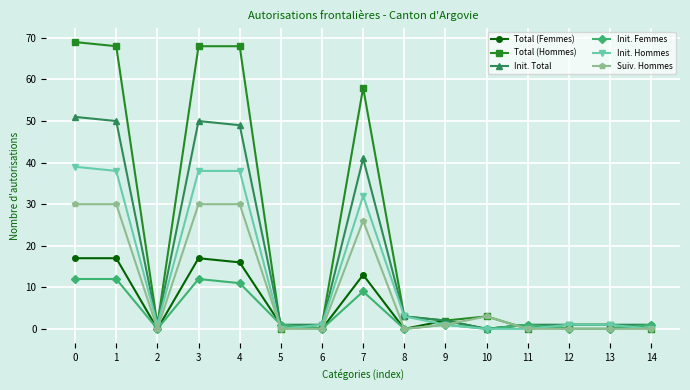

Which series has the largest total across all categories?

Total (Hommes)